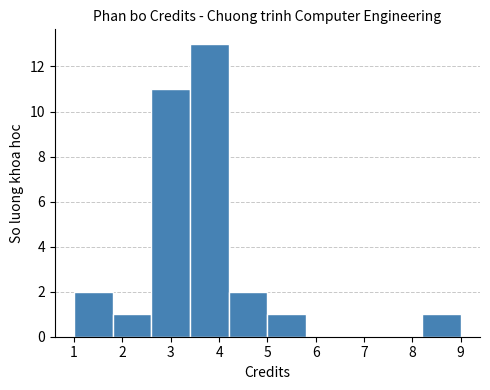

What is the height of the bar covering 4.2 to 5.0 on the x-axis? The values are not printed on the chart, so give them approximately, as read against the axis.

2